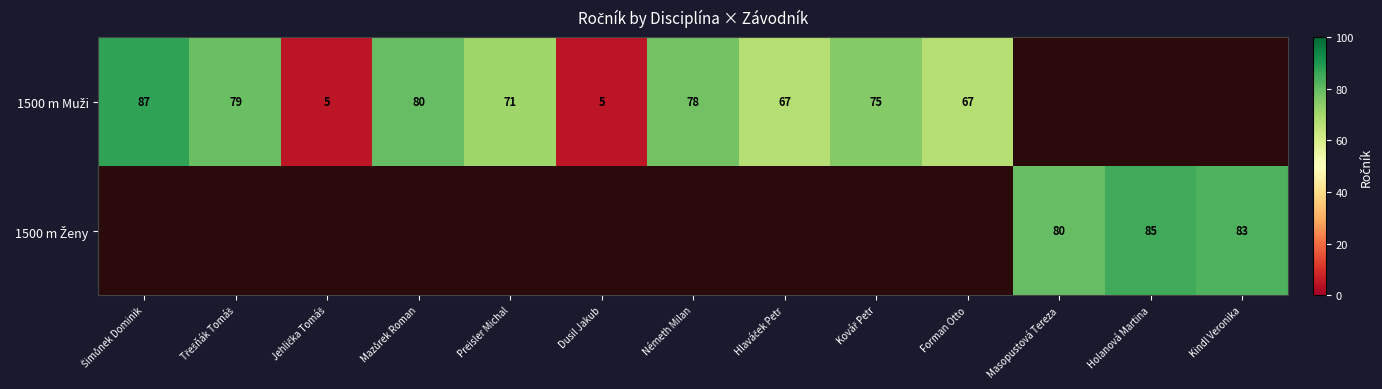

List the series in order of their overall mean, lowest first.

1500 m Muži, 1500 m Ženy